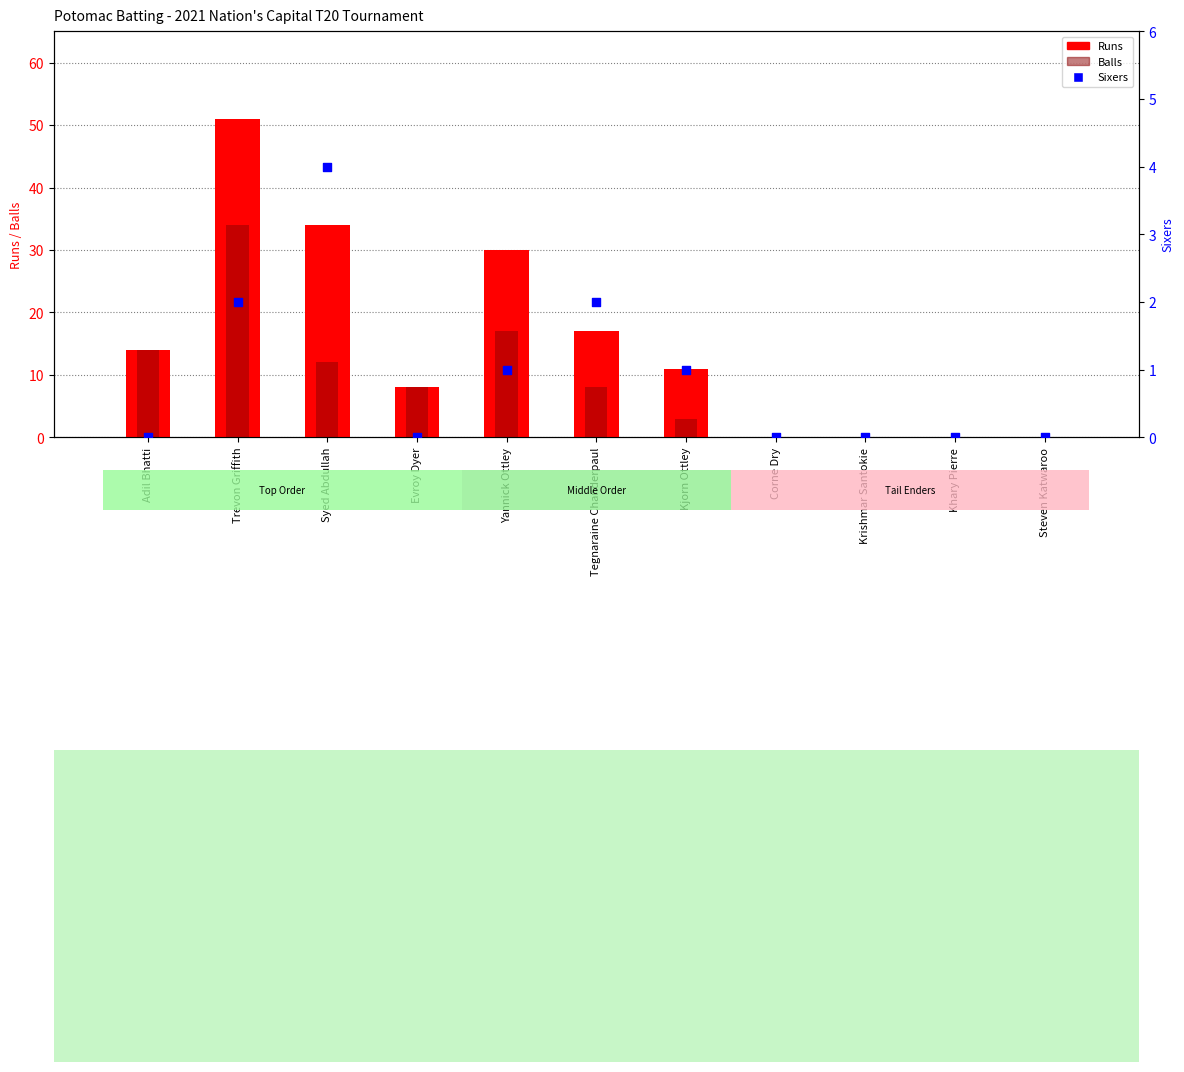

At how many categories does at least one series exceed 42?

1